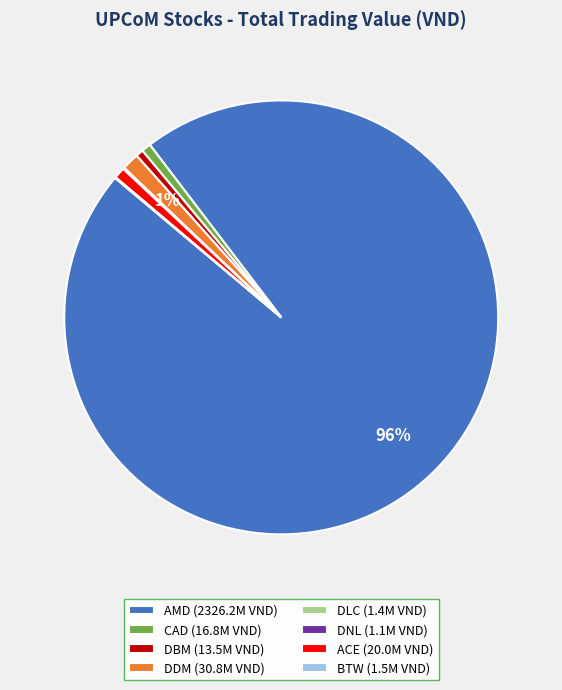

To the nearest percent, what is the difference between the largest and smallest slice percentages?

96%